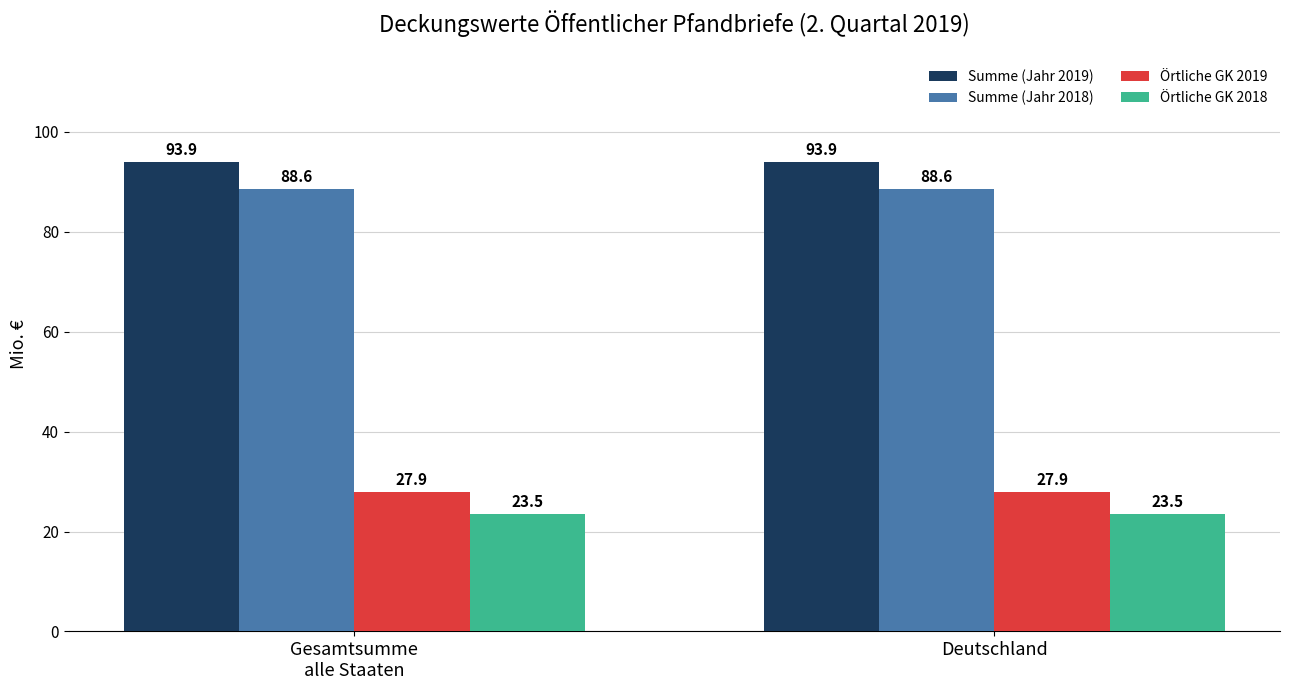

Reading left to right, extract all data points from this chart.

Summe (Jahr 2019): Gesamtsumme
alle Staaten=93.9	Deutschland=93.9
Summe (Jahr 2018): Gesamtsumme
alle Staaten=88.6	Deutschland=88.6
Örtliche GK 2019: Gesamtsumme
alle Staaten=27.9	Deutschland=27.9
Örtliche GK 2018: Gesamtsumme
alle Staaten=23.5	Deutschland=23.5